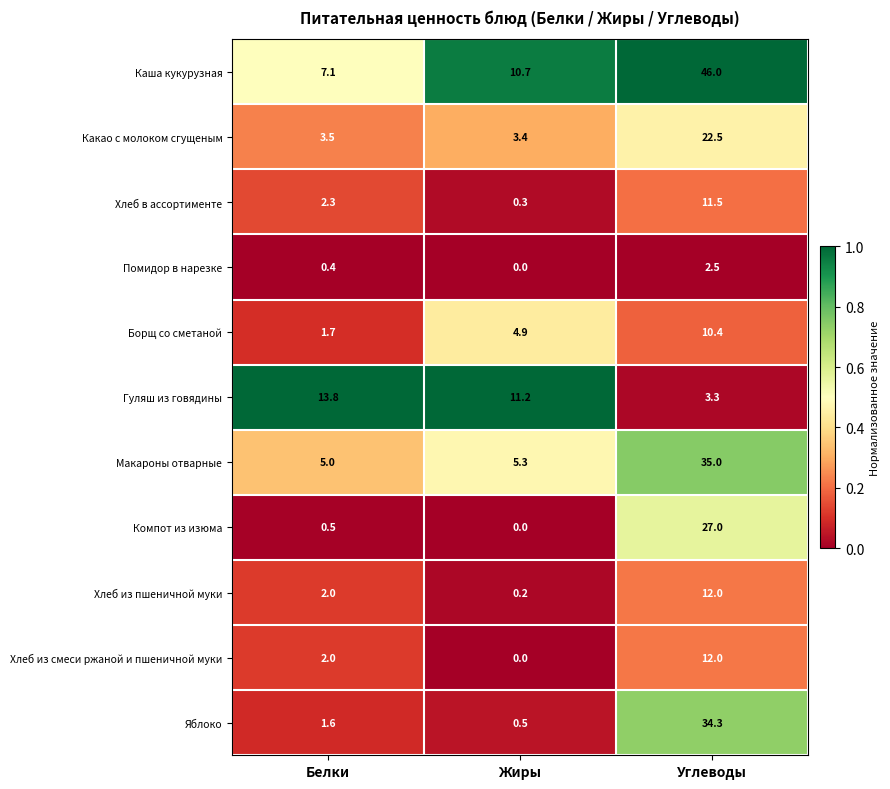

Where is Яблоко nearest to the value 17?

Белки